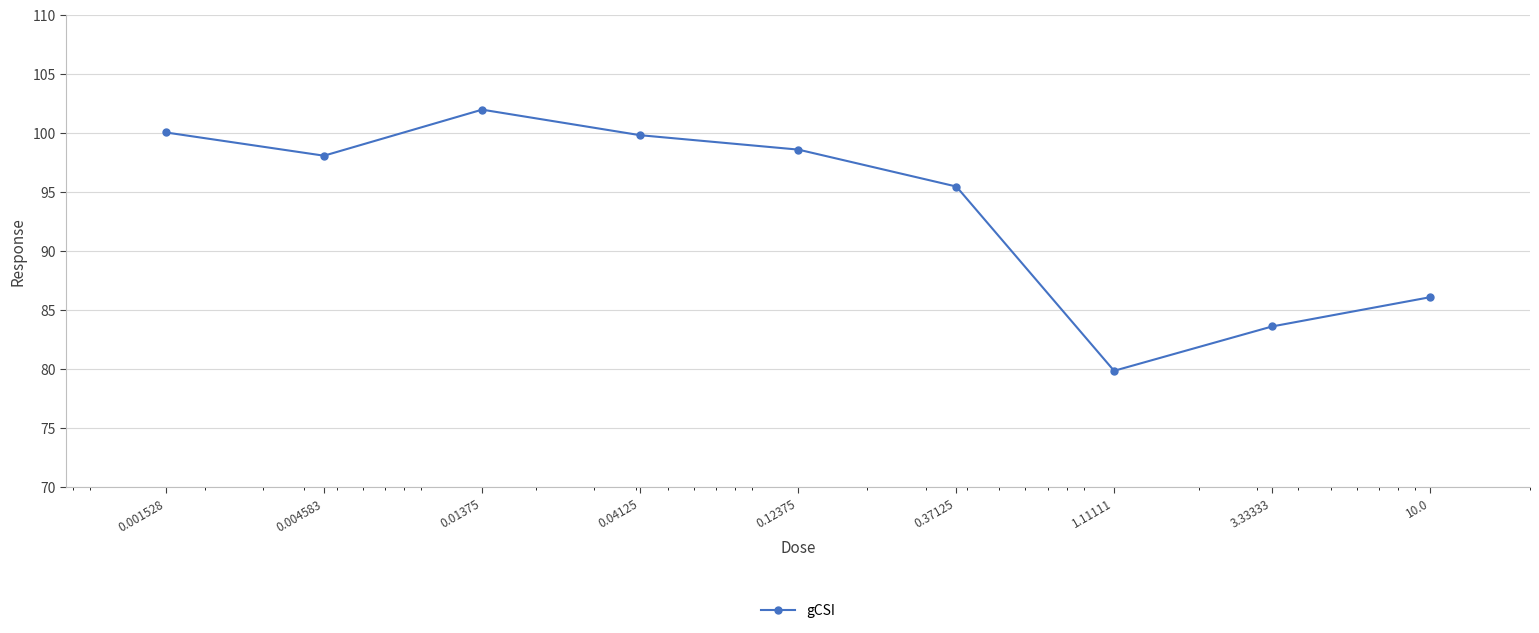

What is the value of the 4th point from the left?

99.8